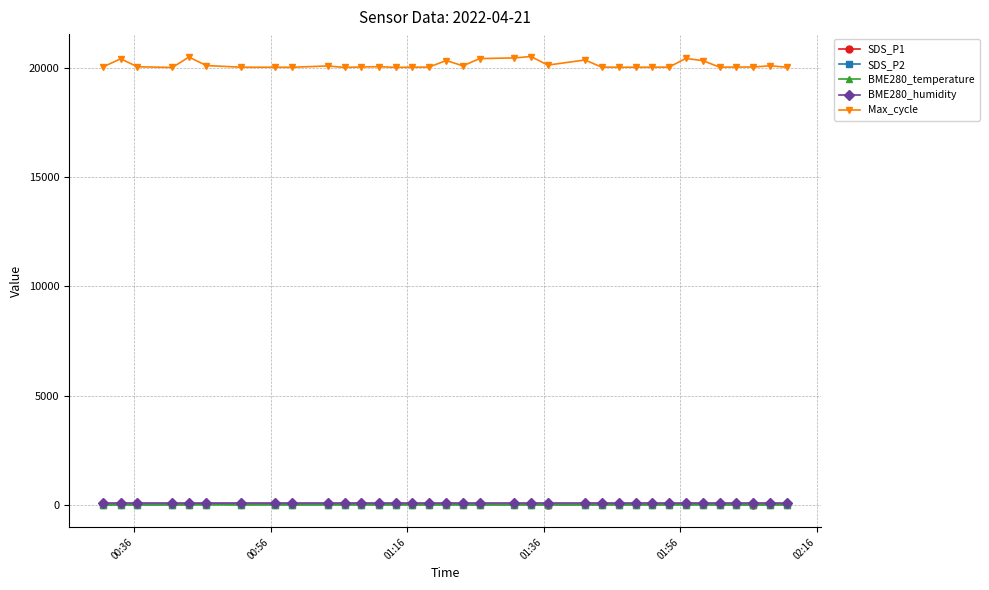

What is the difference between the maximum and minimum values in the SDS_P2 series?

7.4